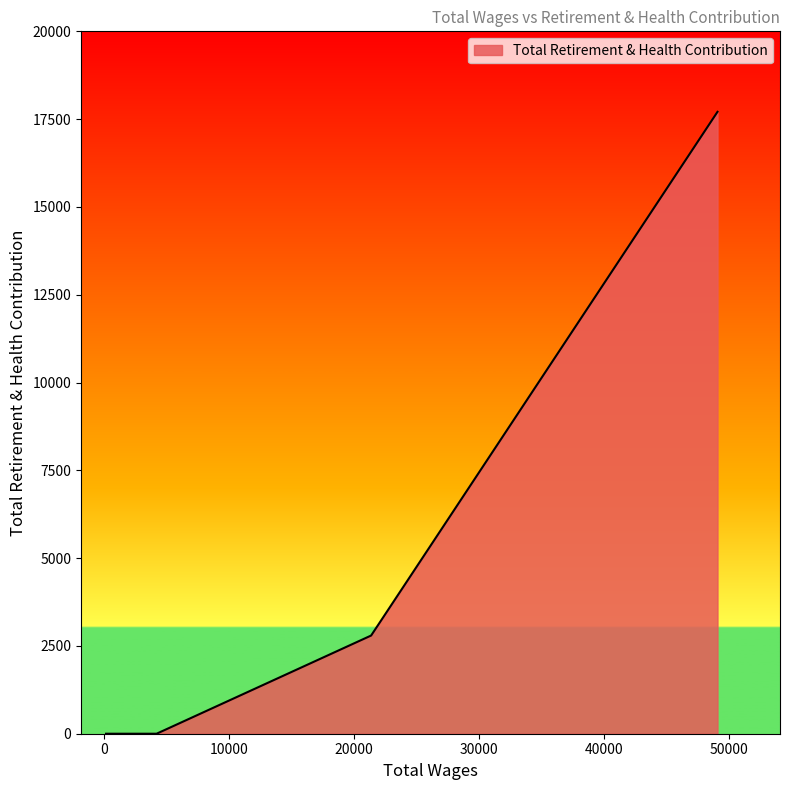

What is the maximum value shown in the chart?

17708